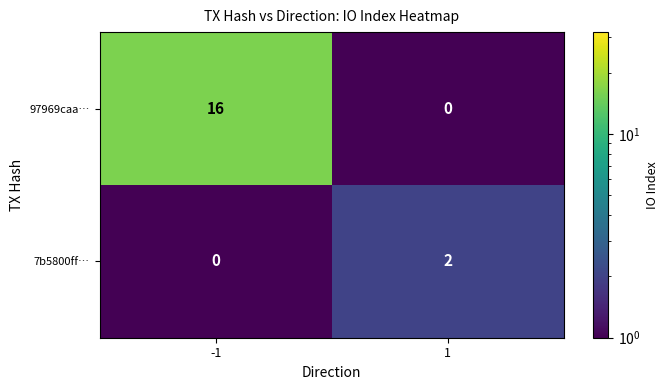

Reading left to right, transcribe all the data shown in this chart.

97969caa…: 16	0
7b5800ff…: 0	2